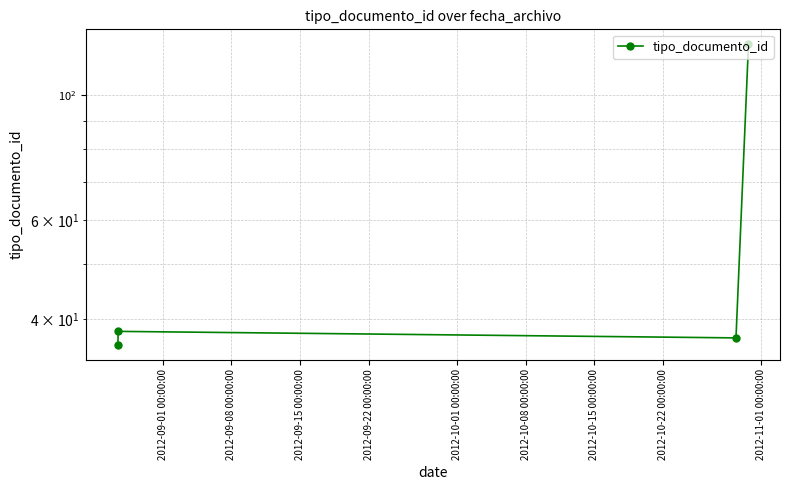

How many data points are above 38?

1